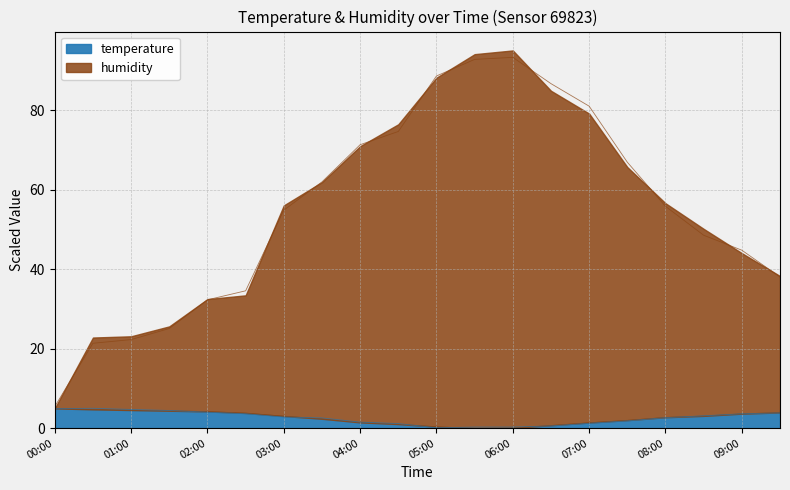

Is the value of temperature at 00:00 greater than the value of humidity at 08:00?

No